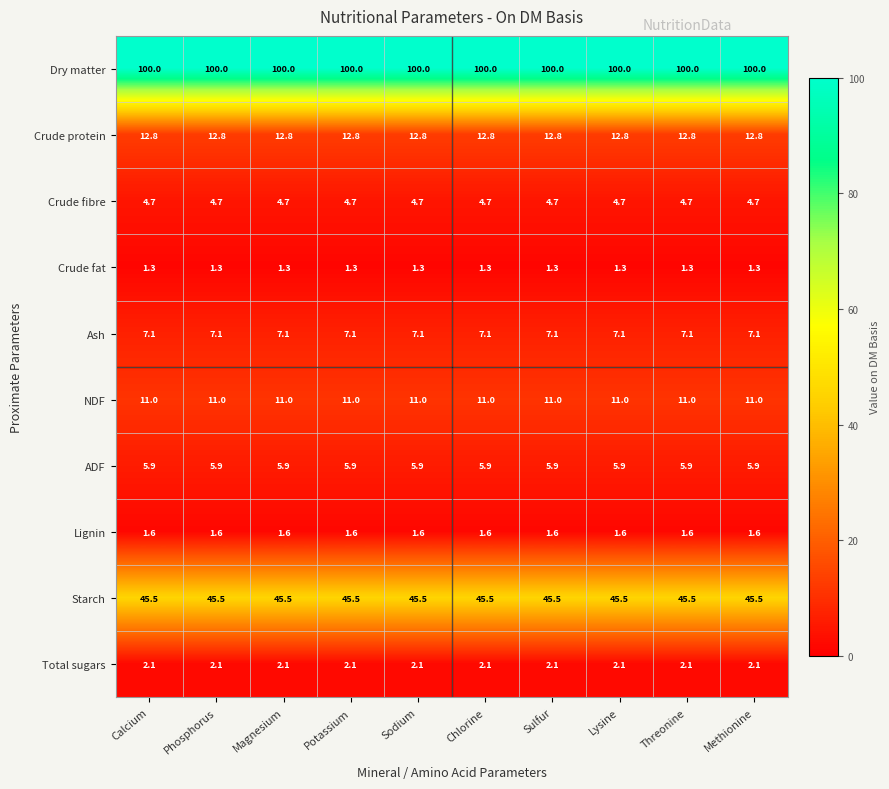

The Crude fat series shows 1.3 at Sulfur. True or false?

True